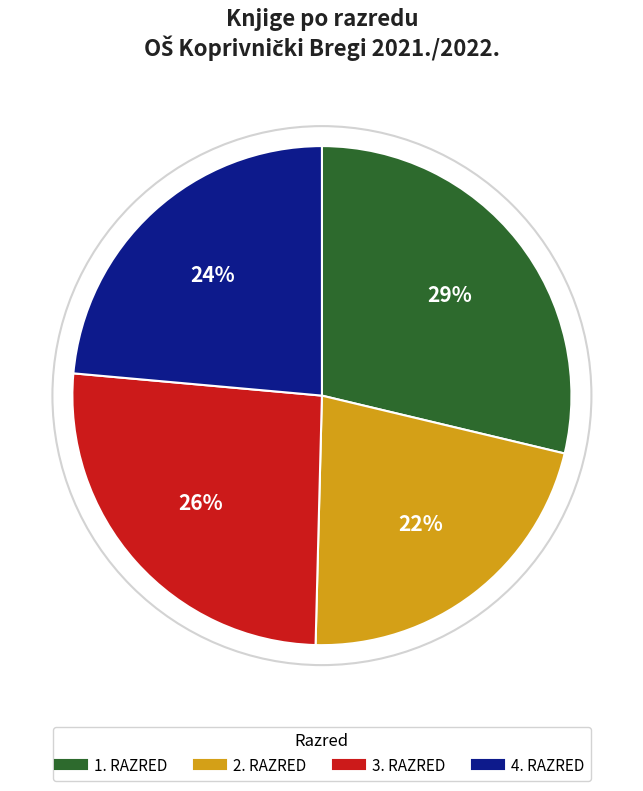

Does any single category account for the majority?

No